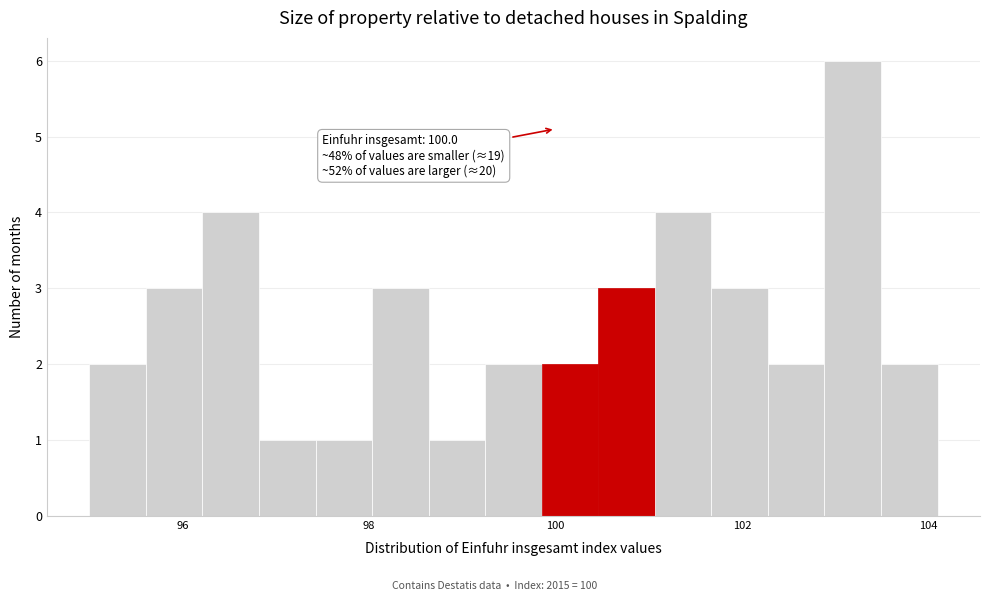

Read against the x-axis, roughly where is the centre of the tallest bar?

103.2